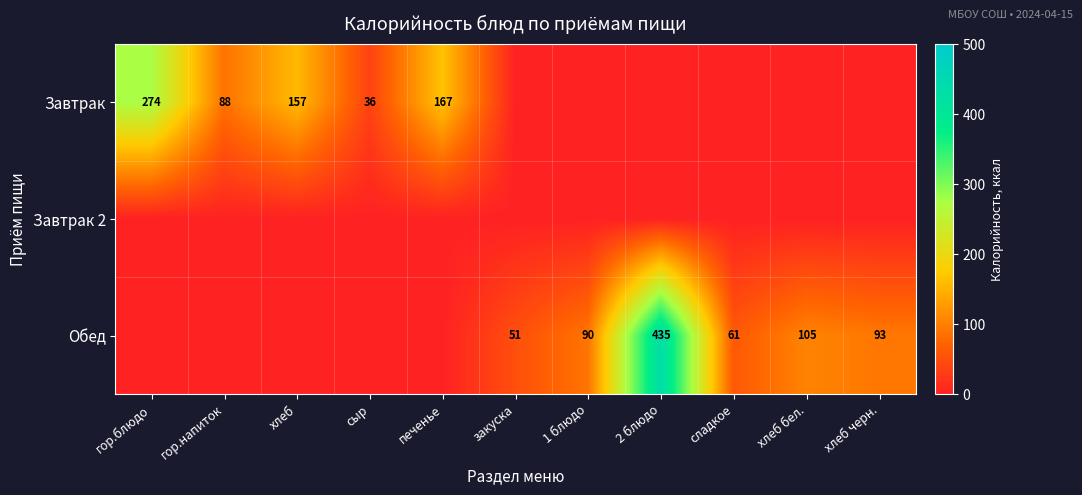

Is it true that Обед equals 51 at закуска?

True